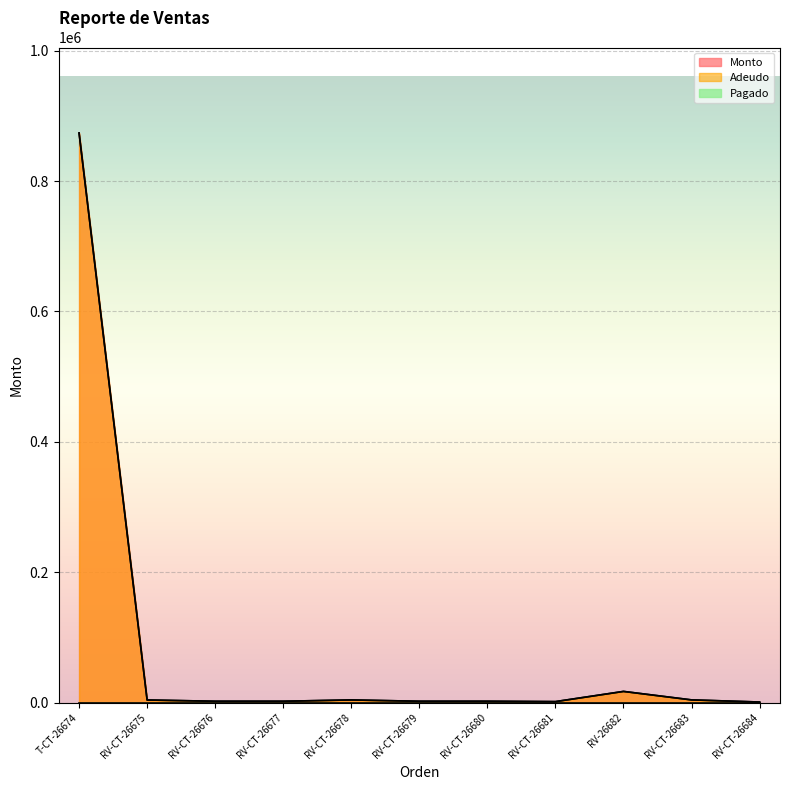

Reading left to right, what are all the values shown in this chart?

Monto: T-CT-26674=873961.0	RV-CT-26675=3925.0	RV-CT-26676=2000.0	RV-CT-26677=2000.0	RV-CT-26678=4000.0	RV-CT-26679=2000.0	RV-CT-26680=2000.0	RV-CT-26681=1440.0	RV-26682=17084.0	RV-CT-26683=4080.0	RV-CT-26684=806.5
Adeudo: T-CT-26674=873961.0	RV-CT-26675=3925.0	RV-CT-26676=2000.0	RV-CT-26677=2000.0	RV-CT-26678=4000.0	RV-CT-26679=2000.0	RV-CT-26680=2000.0	RV-CT-26681=1440.0	RV-26682=17084.0	RV-CT-26683=4080.0	RV-CT-26684=806.5